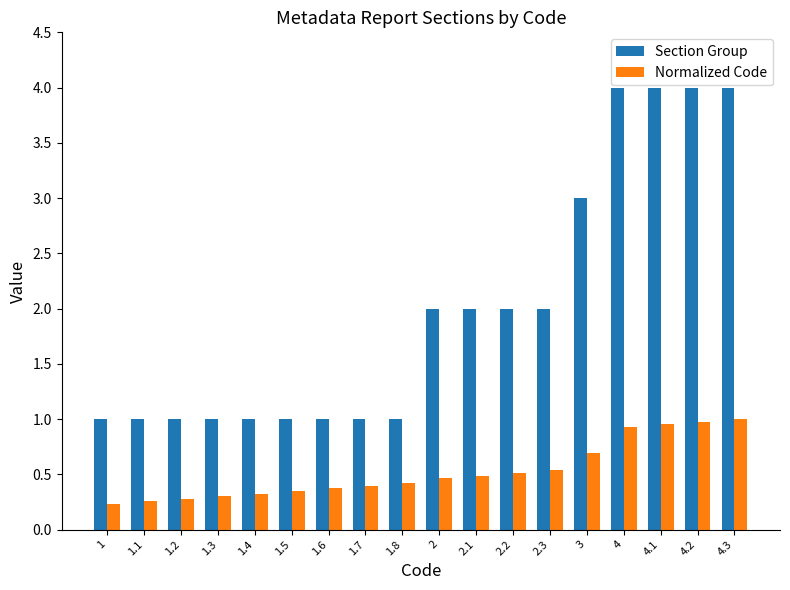

What is the maximum value shown in the chart?

4.0